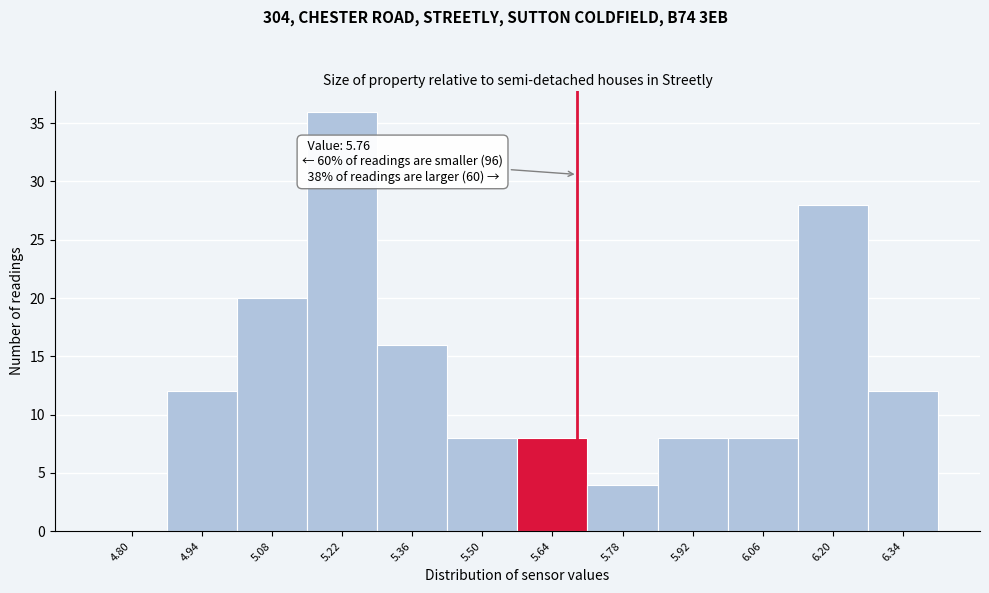

Reading left to right, list all the values displayed in this chart.

4.80=0	4.94=12	5.08=20	5.22=36	5.36=16	5.50=8	5.64=8	5.78=4	5.92=8	6.06=8	6.20=28	6.34=12